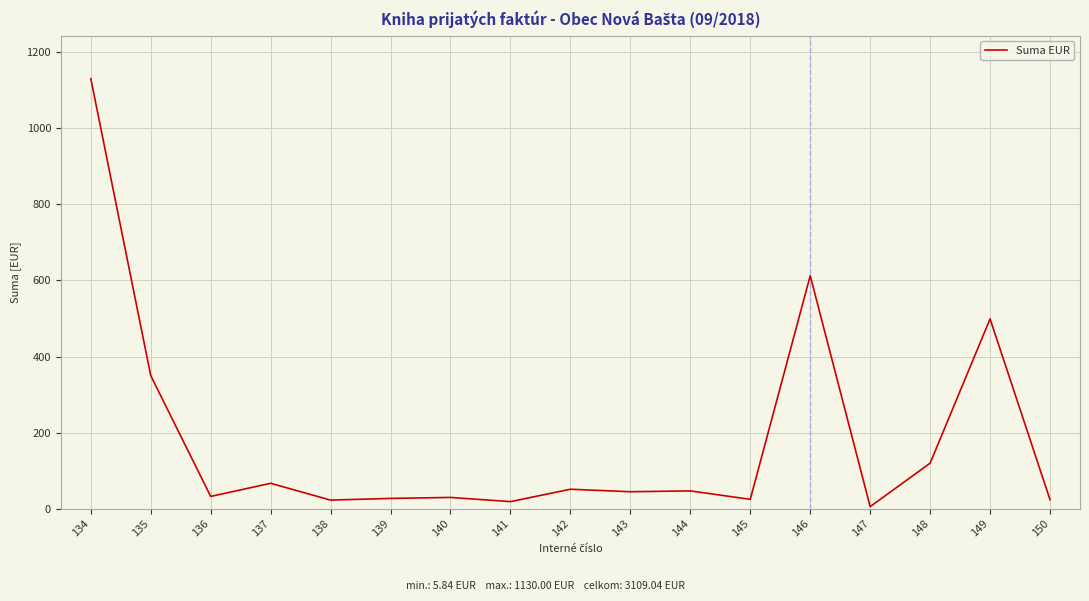

What is the ratio of the value at 149 to the value at 140?

16.6